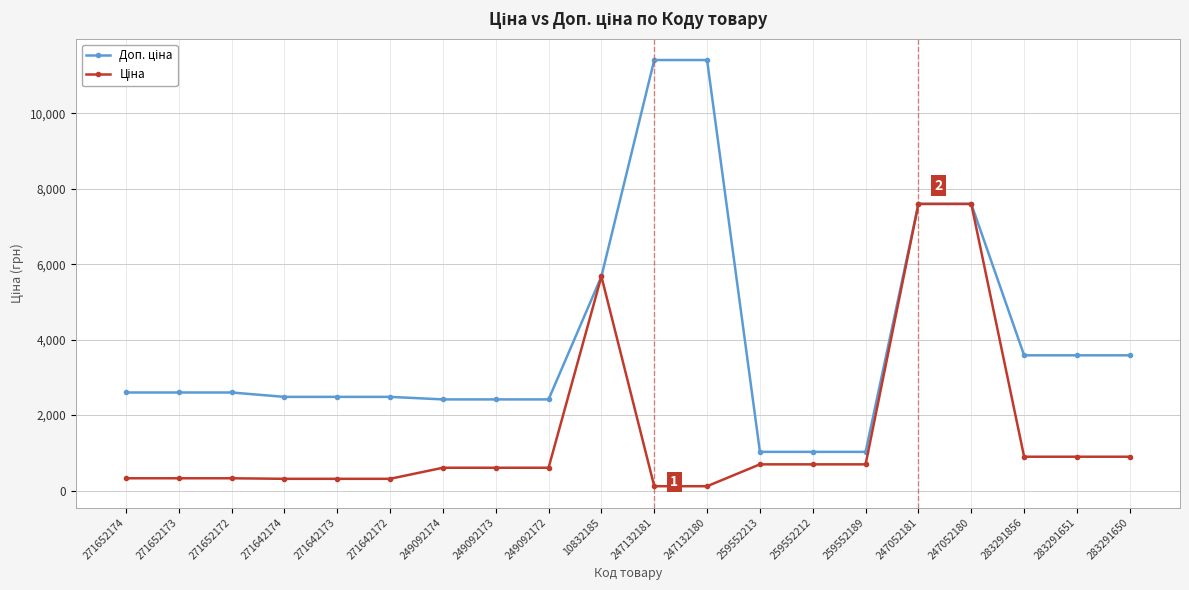

At how many categories does at least one series exceed 4210?

5